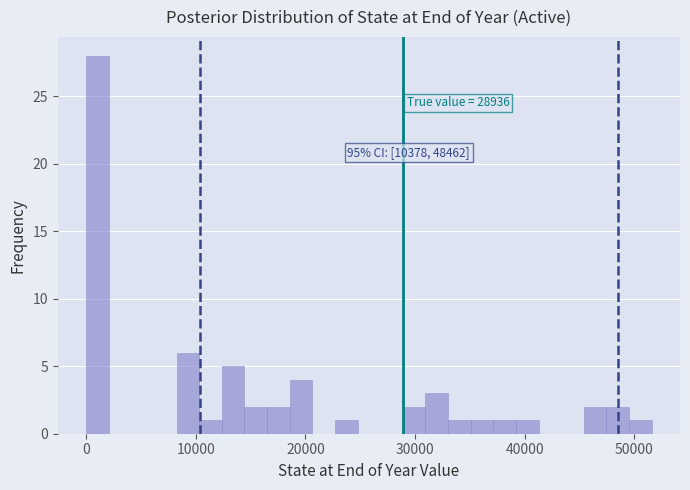

Read against the x-axis, roughly where is the centre of the tallest bar?

1000